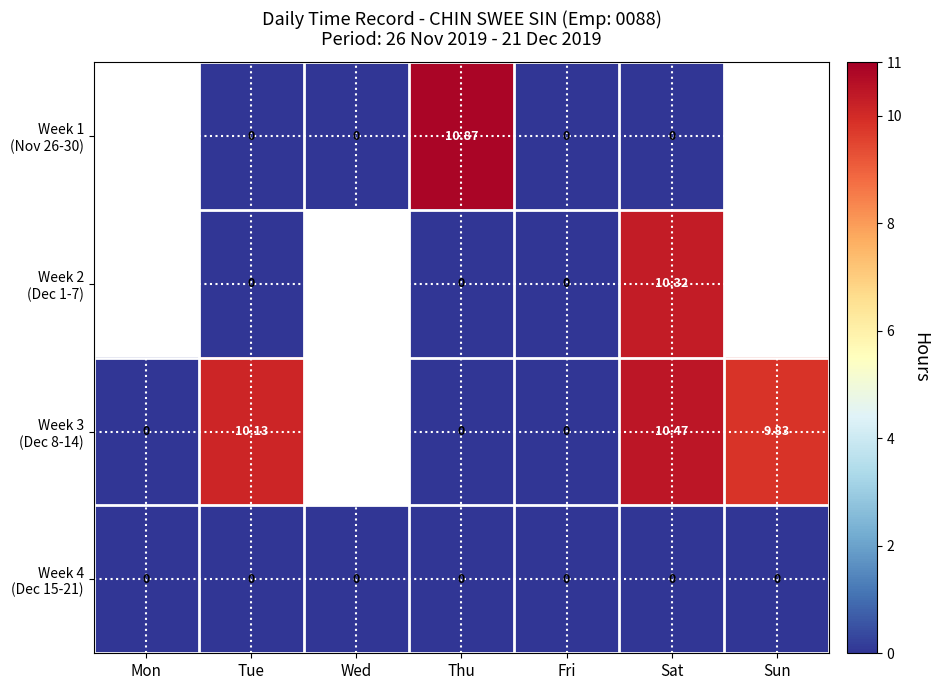

How many values in the Week 3 (Dec 8-14) series exceed 0?

3